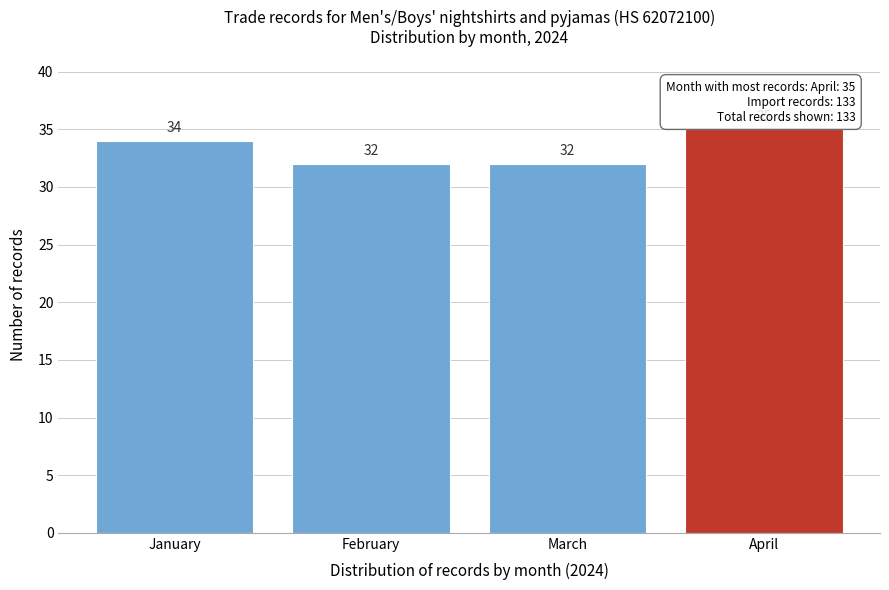

Reading left to right, extract all data points from this chart.

January=34	February=32	March=32	April=35